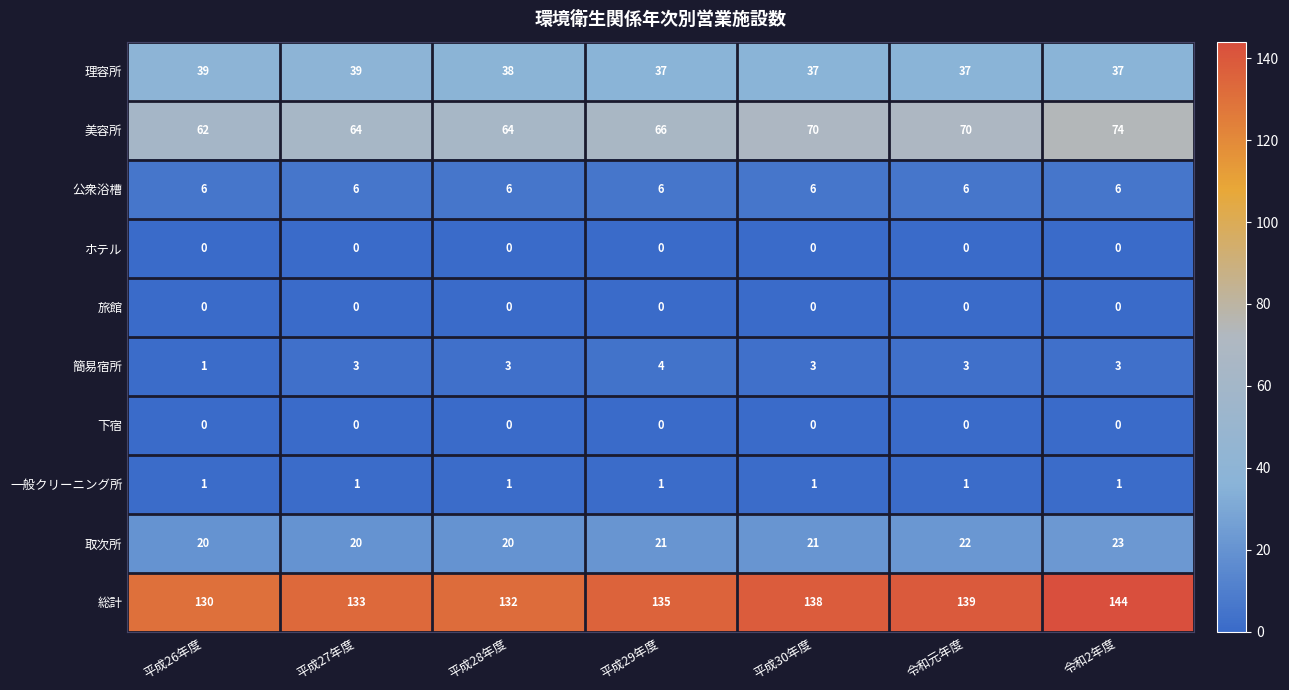

Read the 公衆浴槽 value at 令和元年度.

6